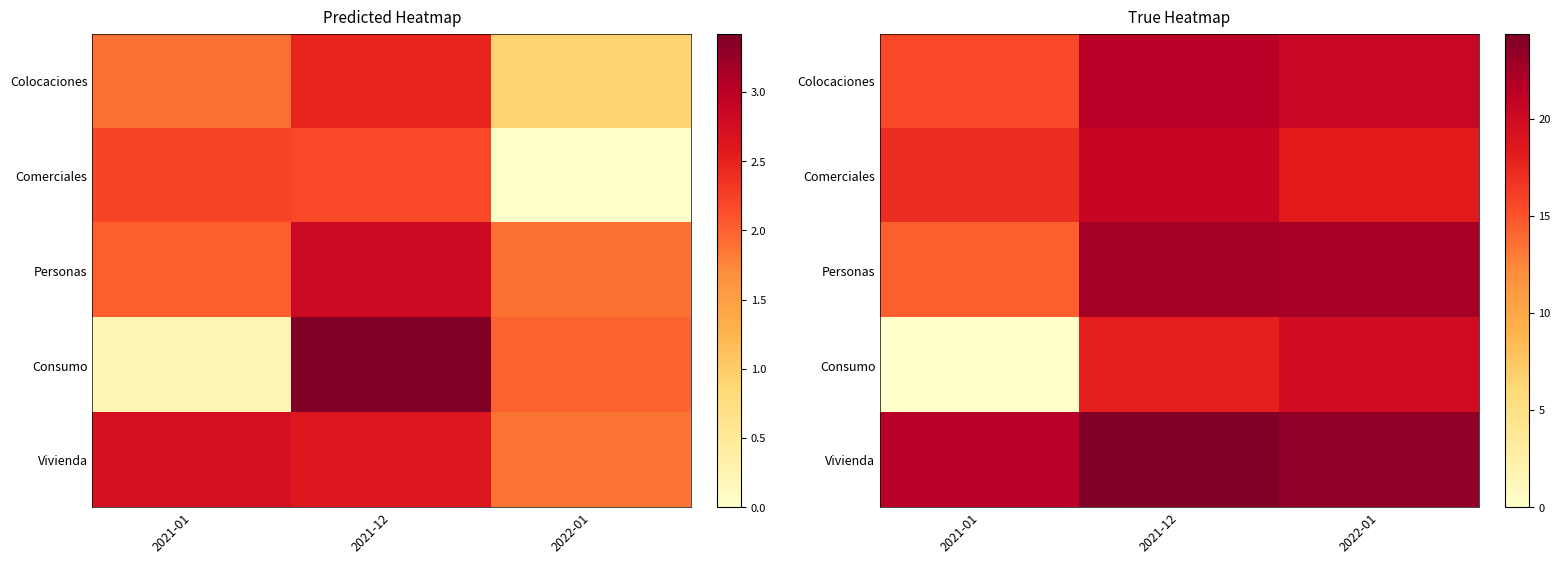

At how many categories does at least one series exceed 23?

2